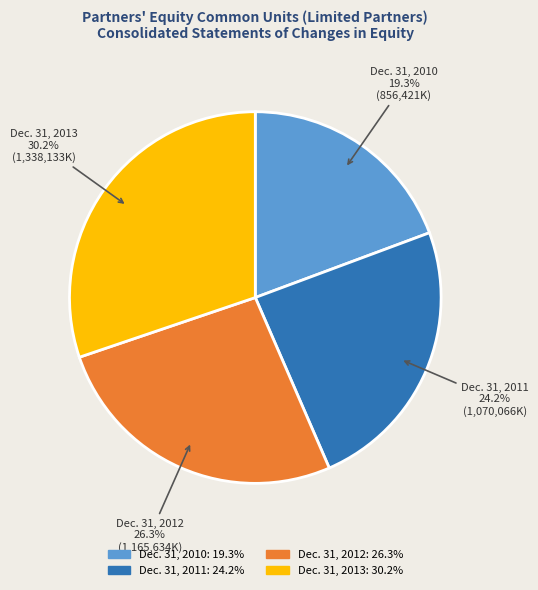

Is there any slice that represents more than half of the pie?

No